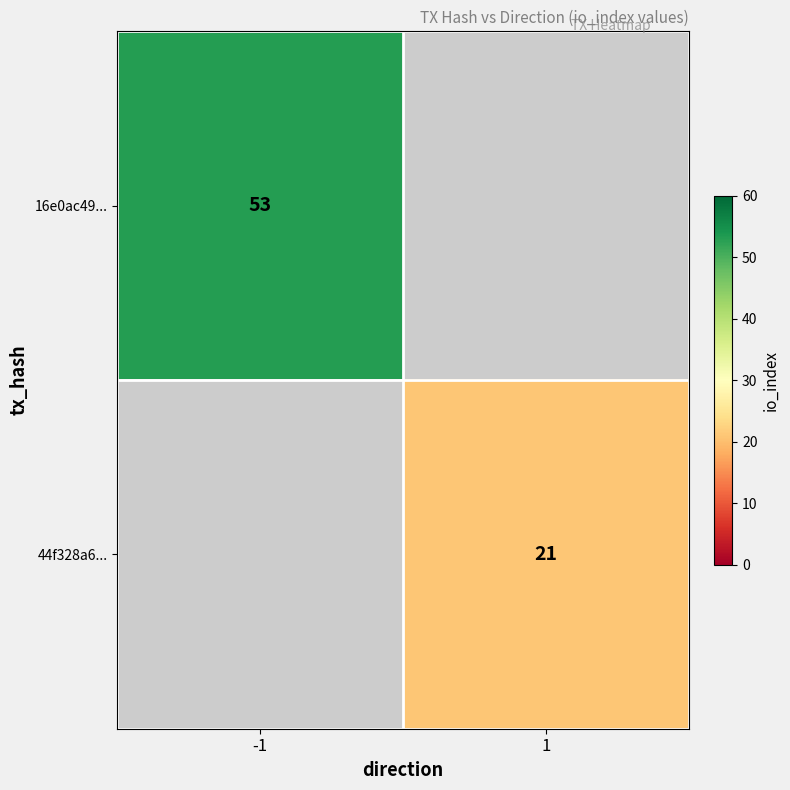

The value of 16e0ac49... at -1 is 17. True or false?

False